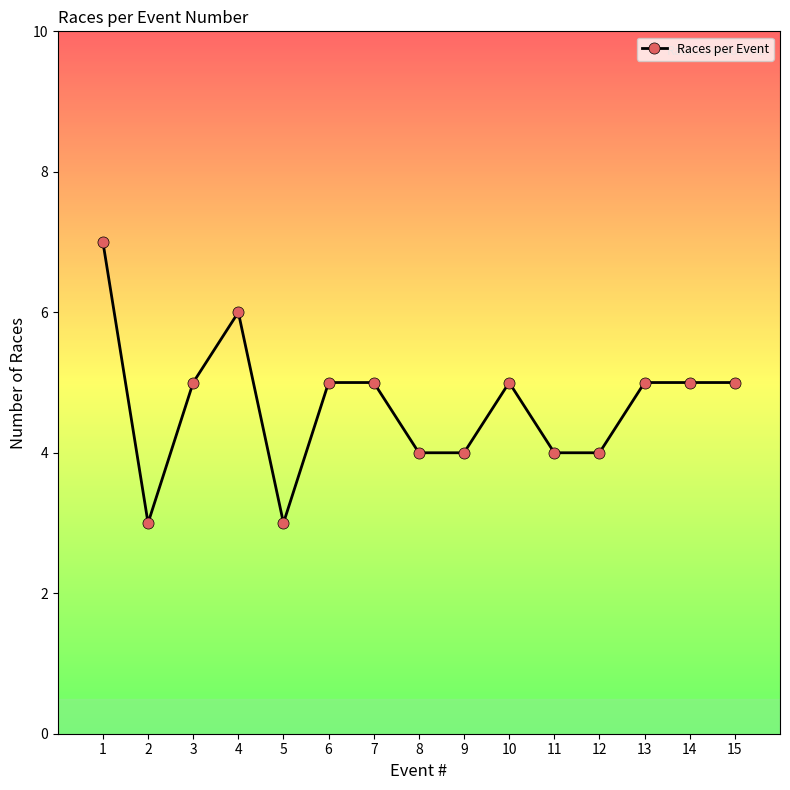

What is the smallest value displayed?

3